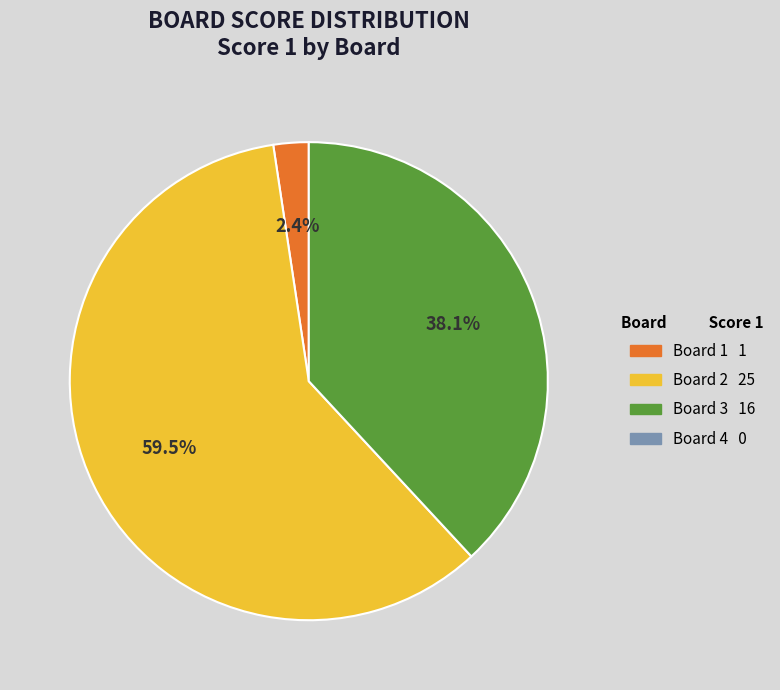

Is there a majority slice in this chart?

Yes